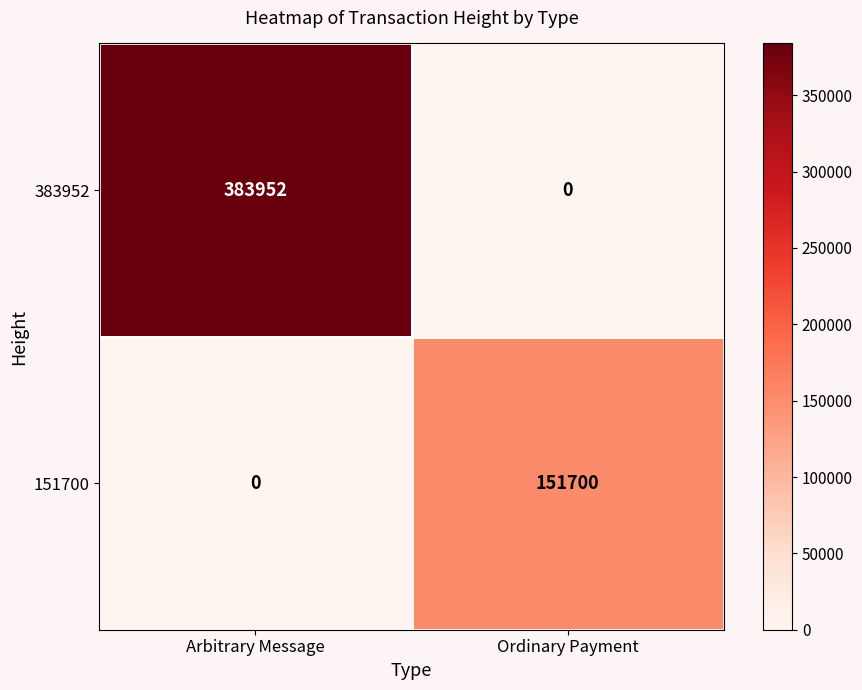

At which label does 383952 reach its minimum?

Ordinary Payment